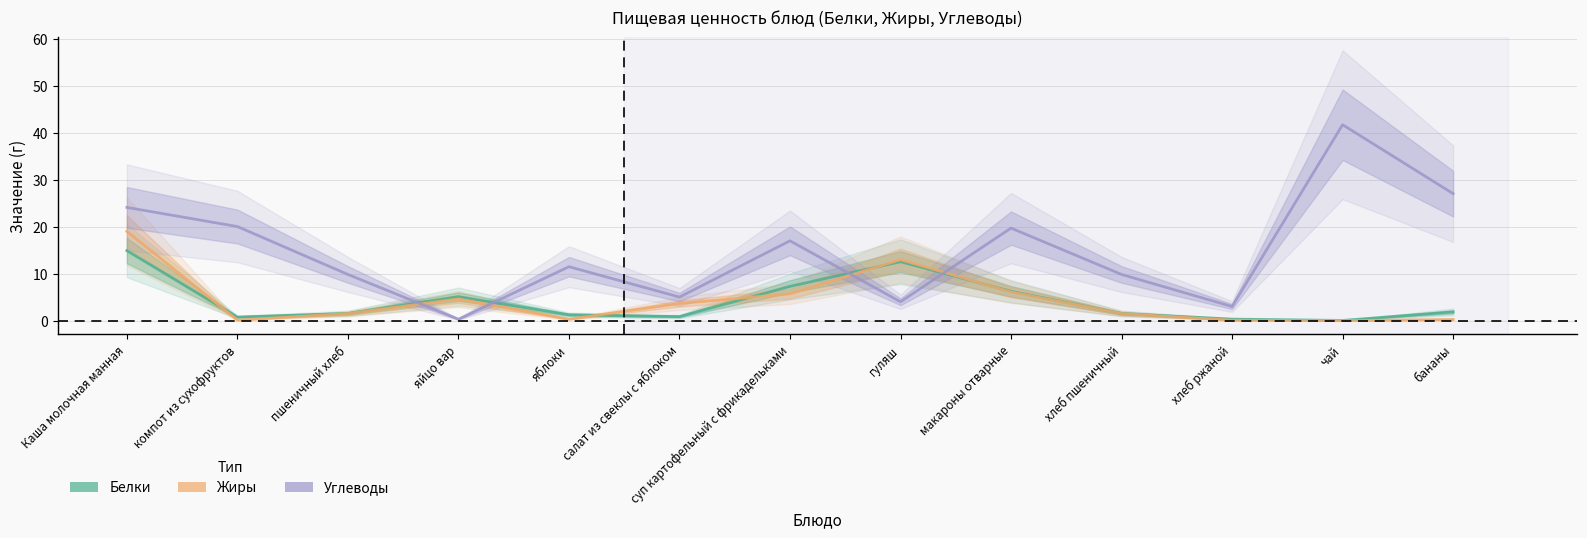

Where is Жиры nearest to the value 9?

макароны отварные